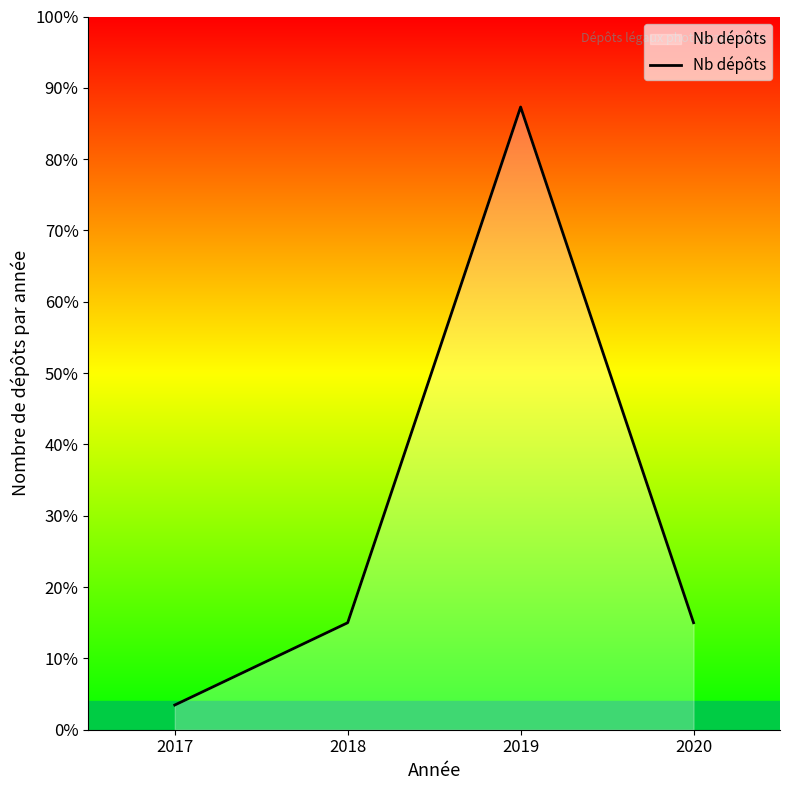

Reading right to left, extract all data points from this chart.

39	227	39	9